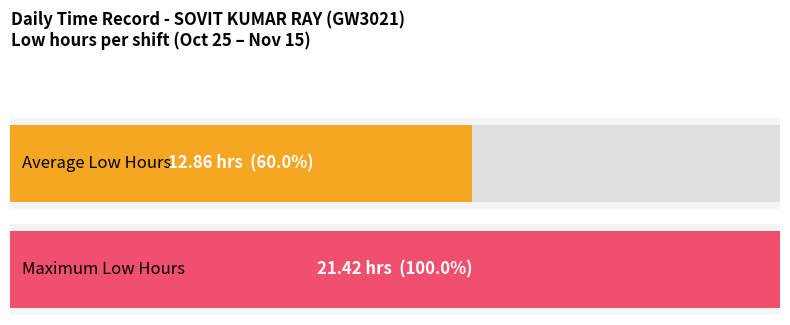

The chart shows a value of 16.7 at 4-Mon. True or false?

False